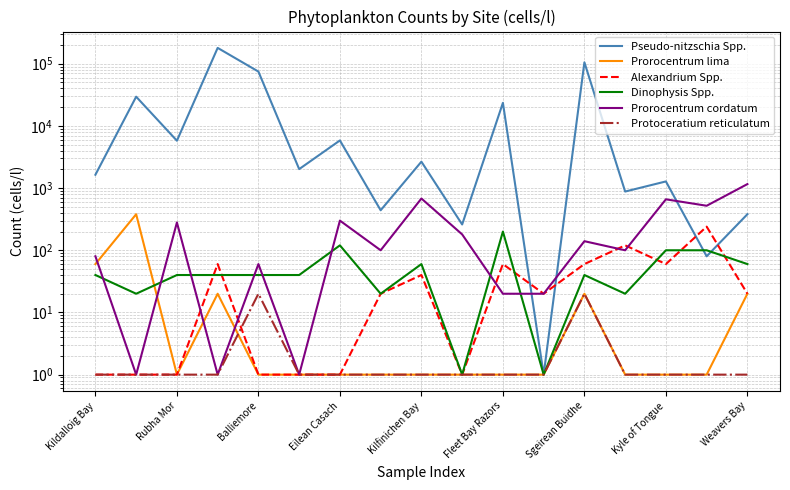

Read the Prorocentrum lima value at Balliemore.

1